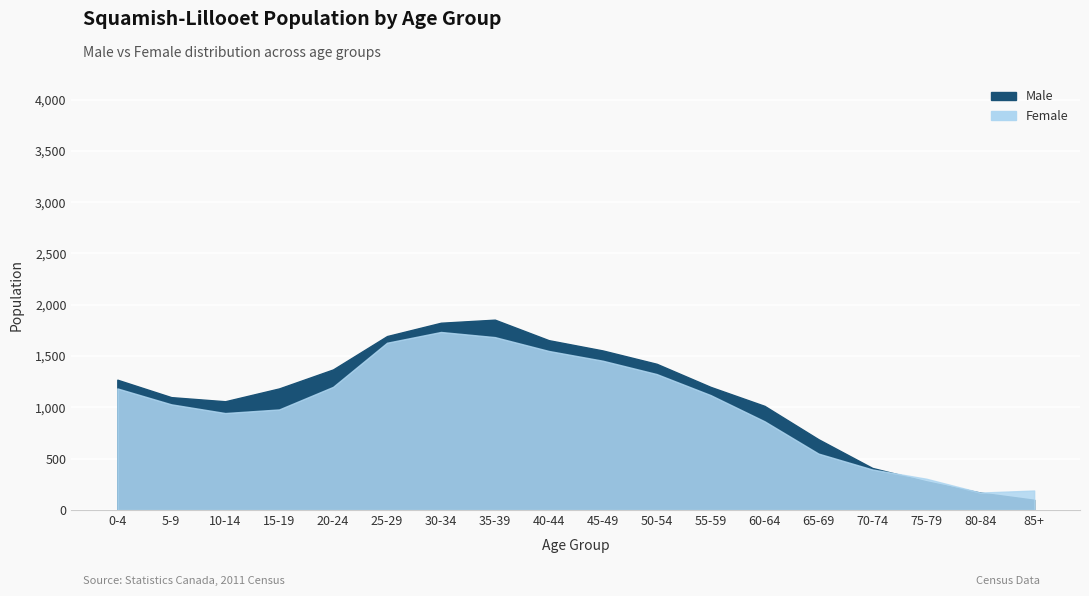

What is the label of the 13th point from the left?

60-64